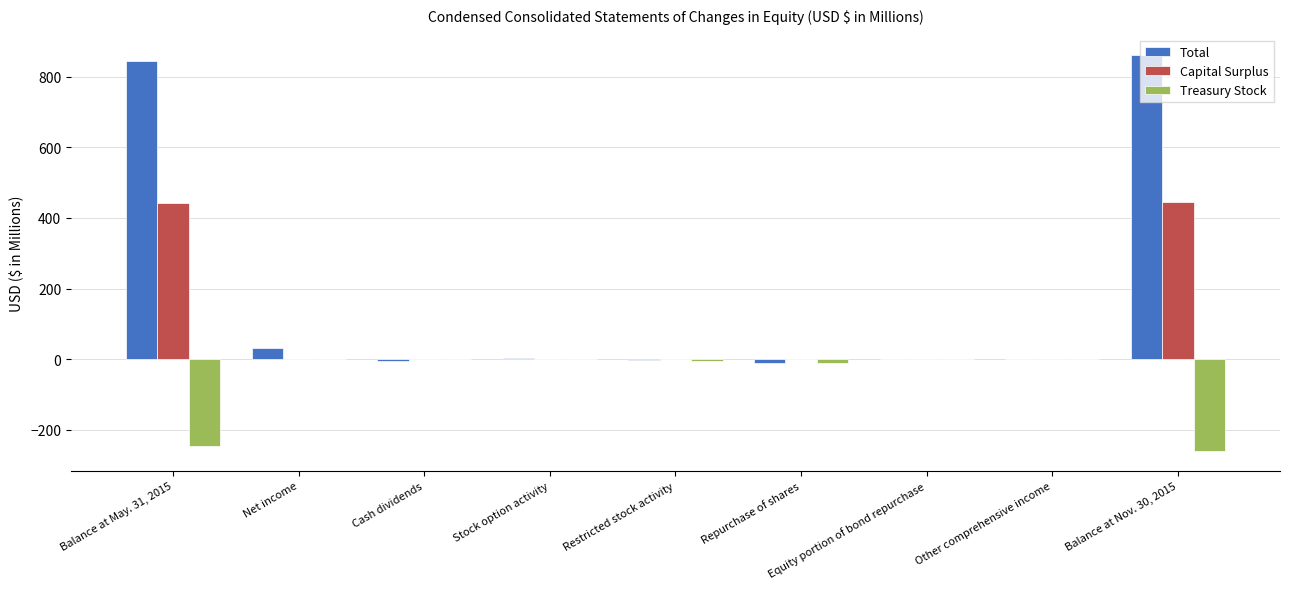

What is the sum of all Treasury Stock values?

-518.6